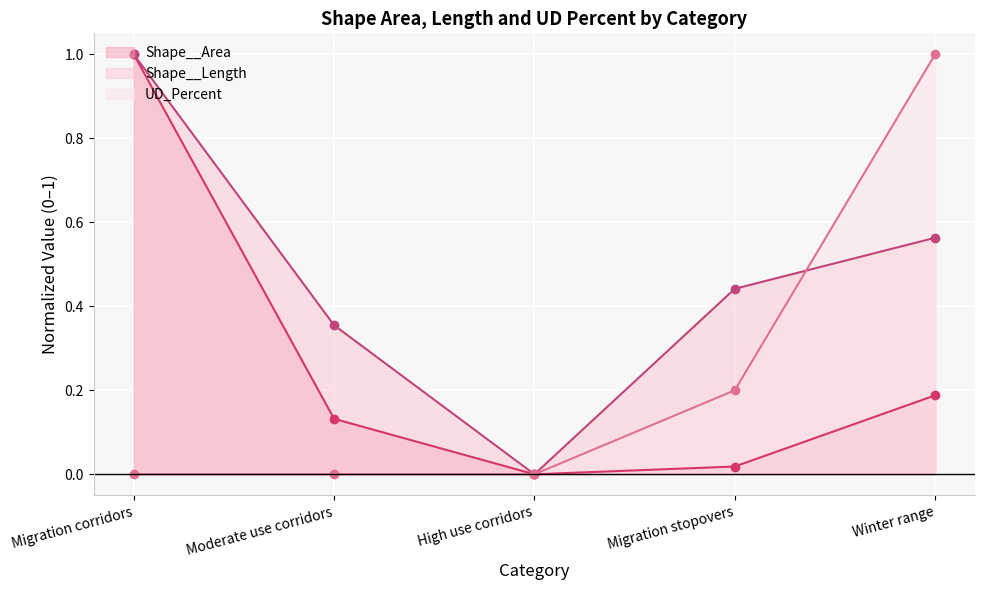

Is it true that Shape__Length equals 0.4 at Moderate use corridors?

True